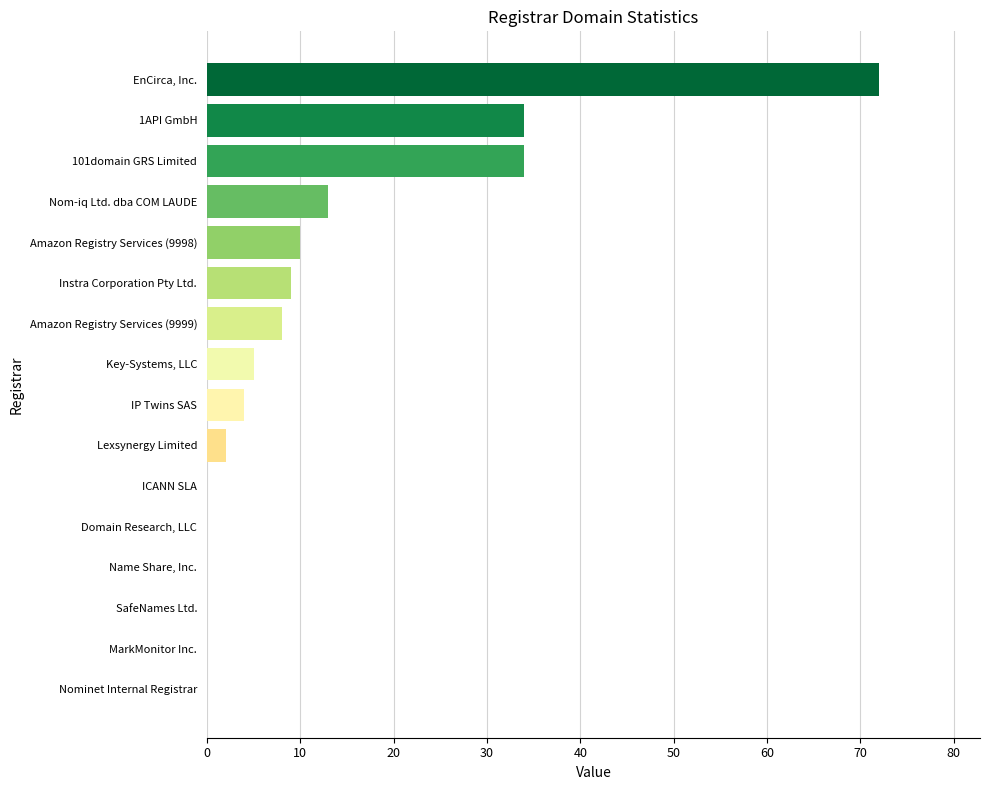

How many distinct data groups are displayed?

1